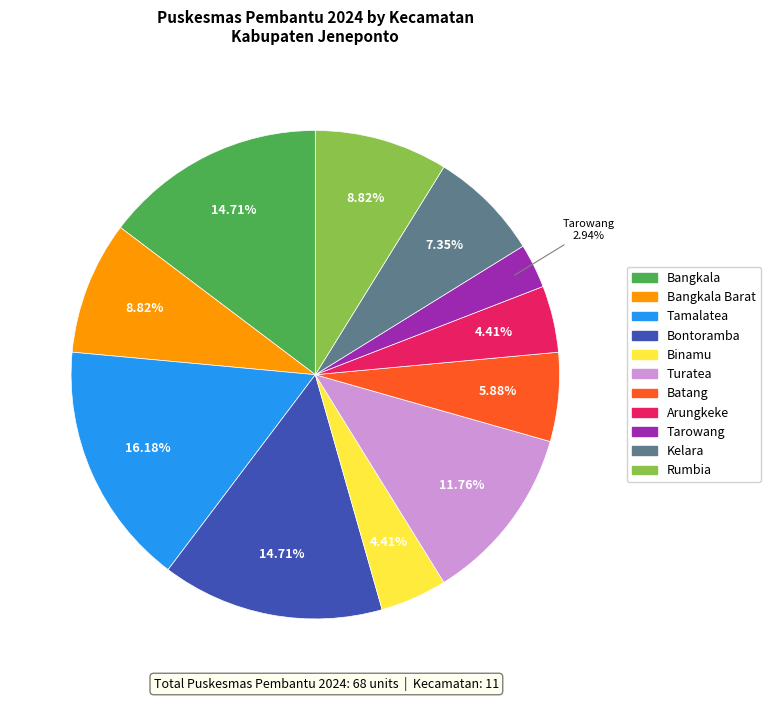

To the nearest percent, what is the average slice percentage?

9%